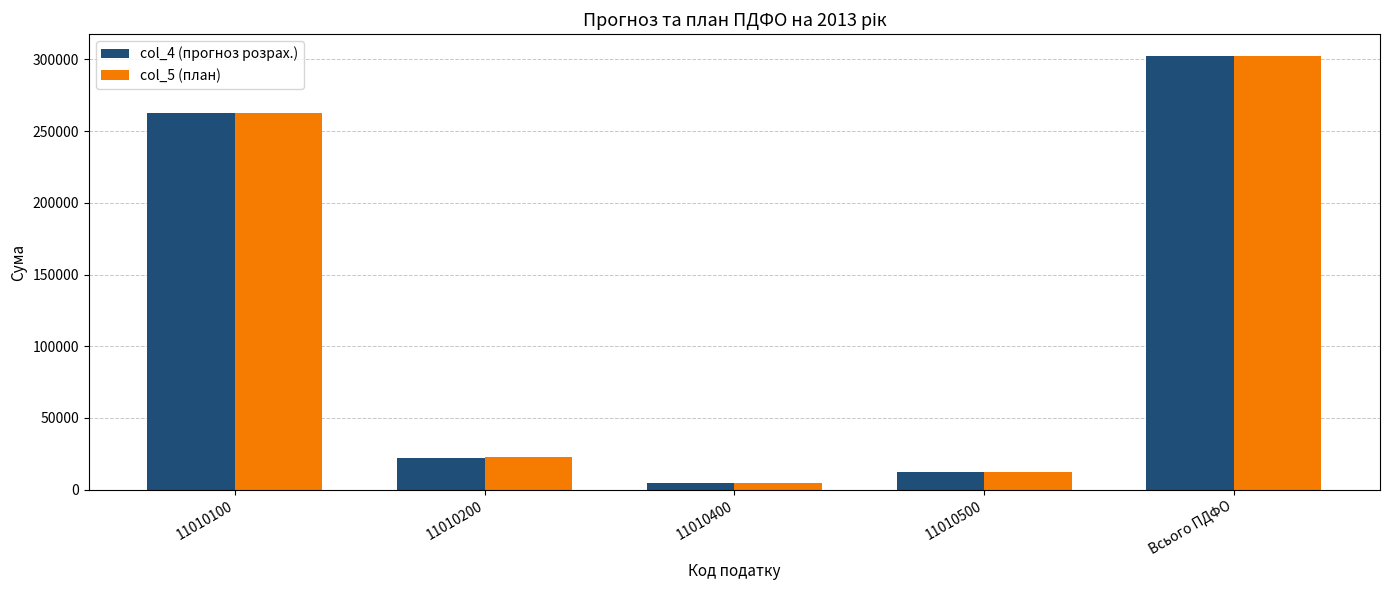

List the labels in order of col_5 (план) value, largest first.

Всього ПДФО, 11010100, 11010200, 11010500, 11010400